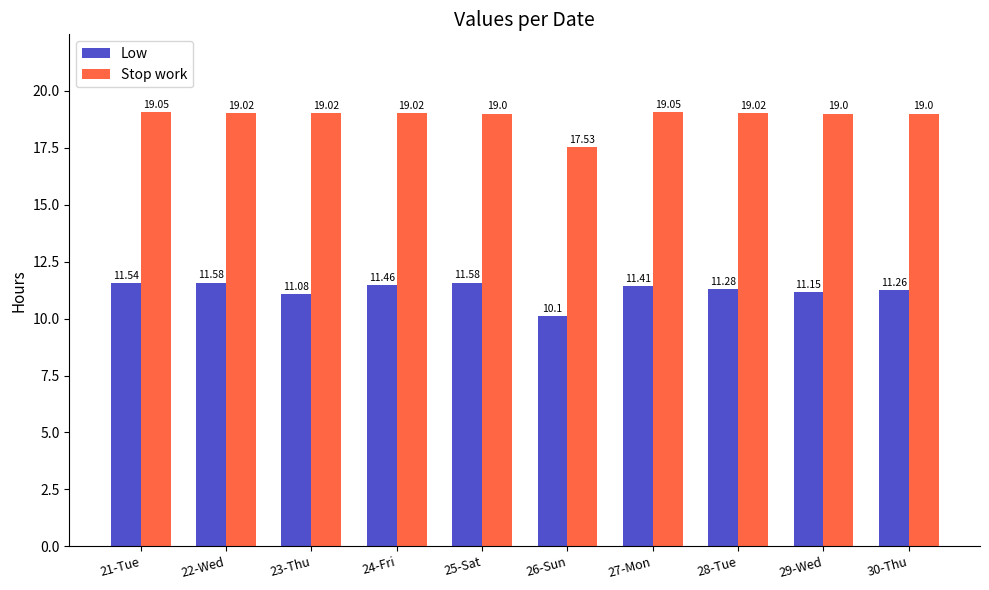

What is the sum of all Low values?

112.4